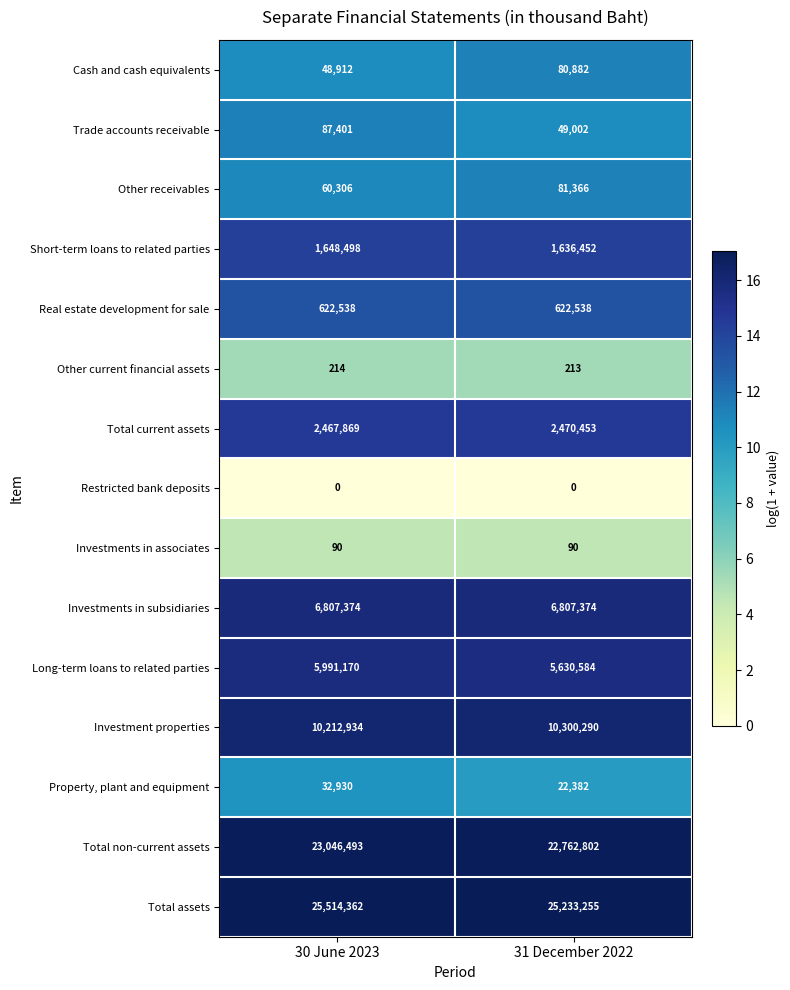

Which series has the largest total across all categories?

Total assets